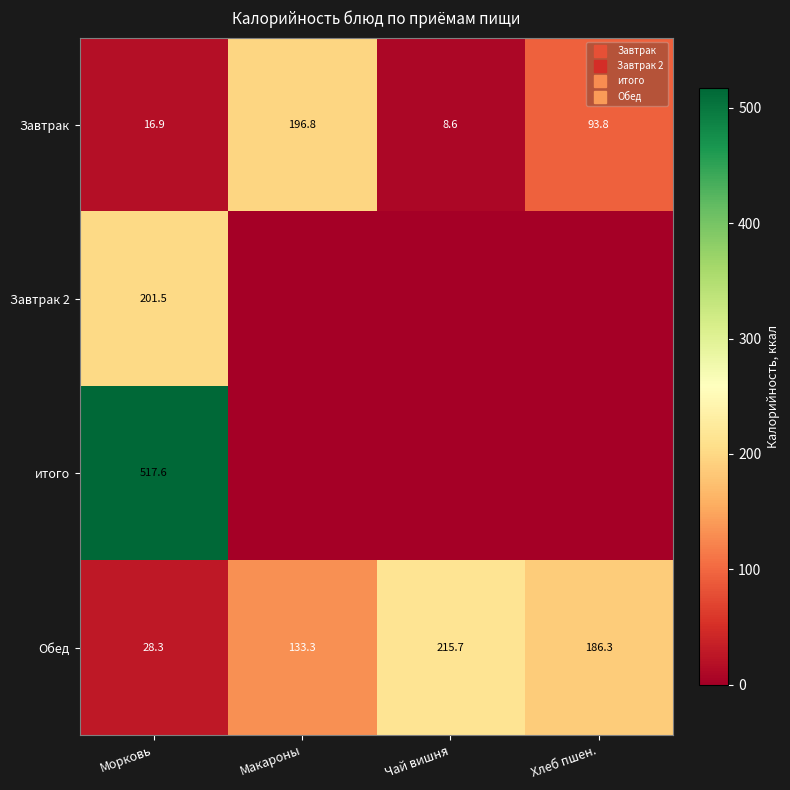

At how many categories does at least one series exceed 470?

1